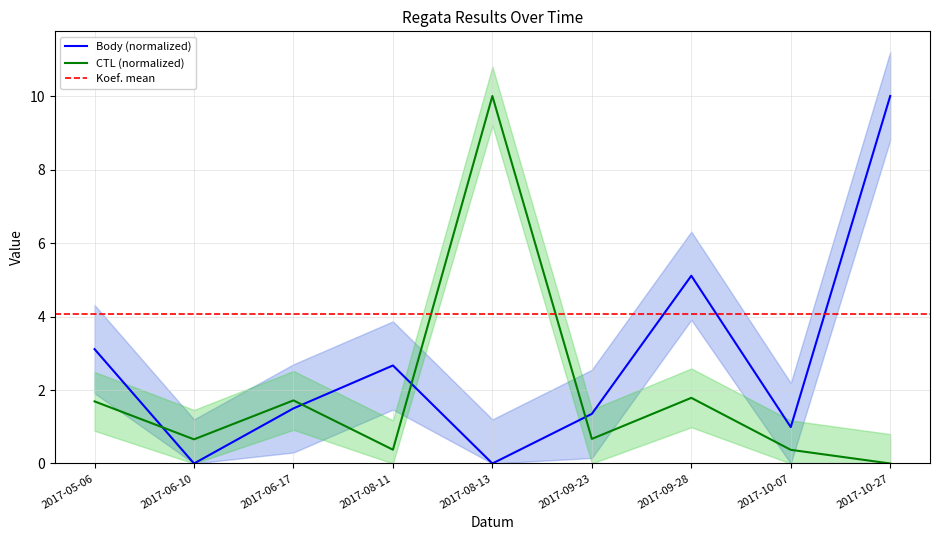

The value of Body (normalized) at 2017-08-11 is 2.7. True or false?

True